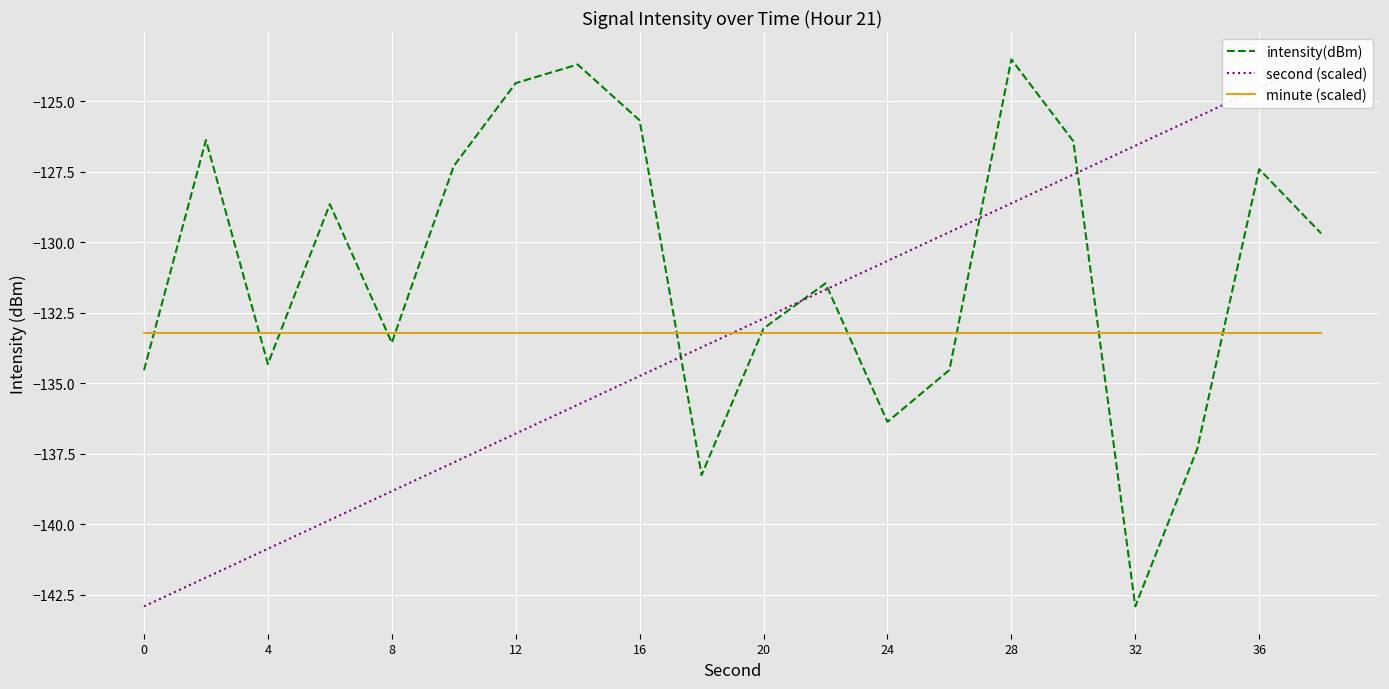

After their last crossing, which series has the higher values: minute (scaled) or intensity(dBm)?

intensity(dBm)